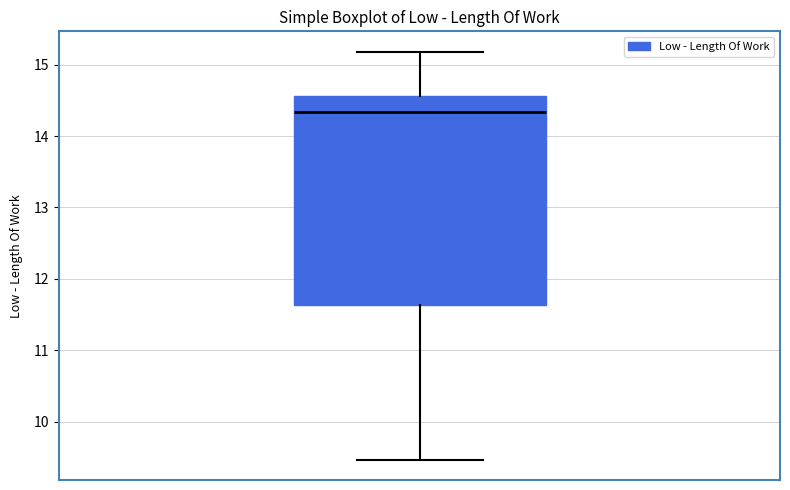

Read this box plot against the y-axis: the position of the median line, the range covered by the box, and the ends of both whiskers. The values are not printed on the chart, so give them approximately, as read against the axis.

median 14.3, box 11.6 to 14.6, whiskers 9.5 to 15.2